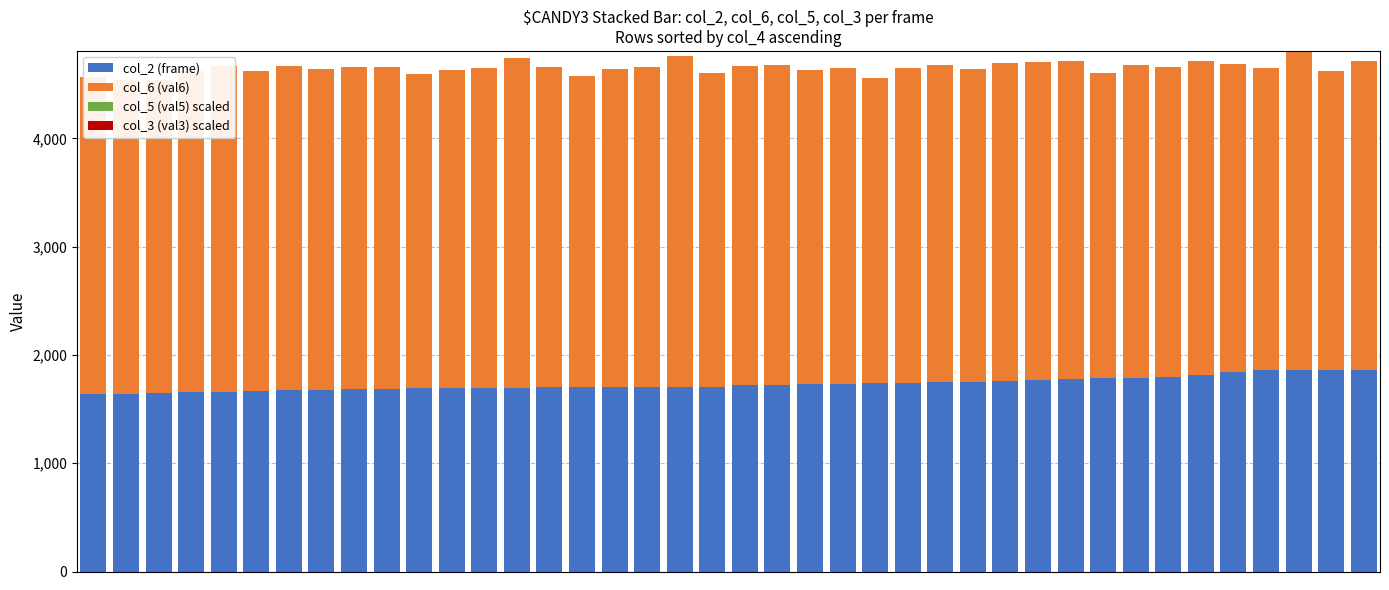

What is the maximum value for col_2 (frame)?

1864